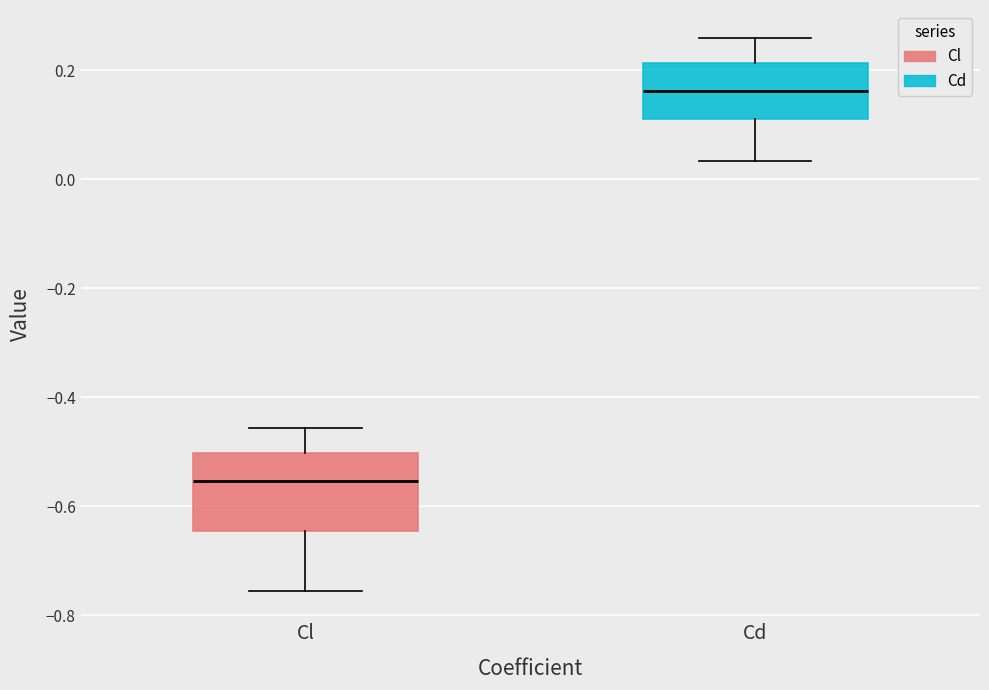

Which box is the tallest, from its lower edge to its upper edge?

Cl